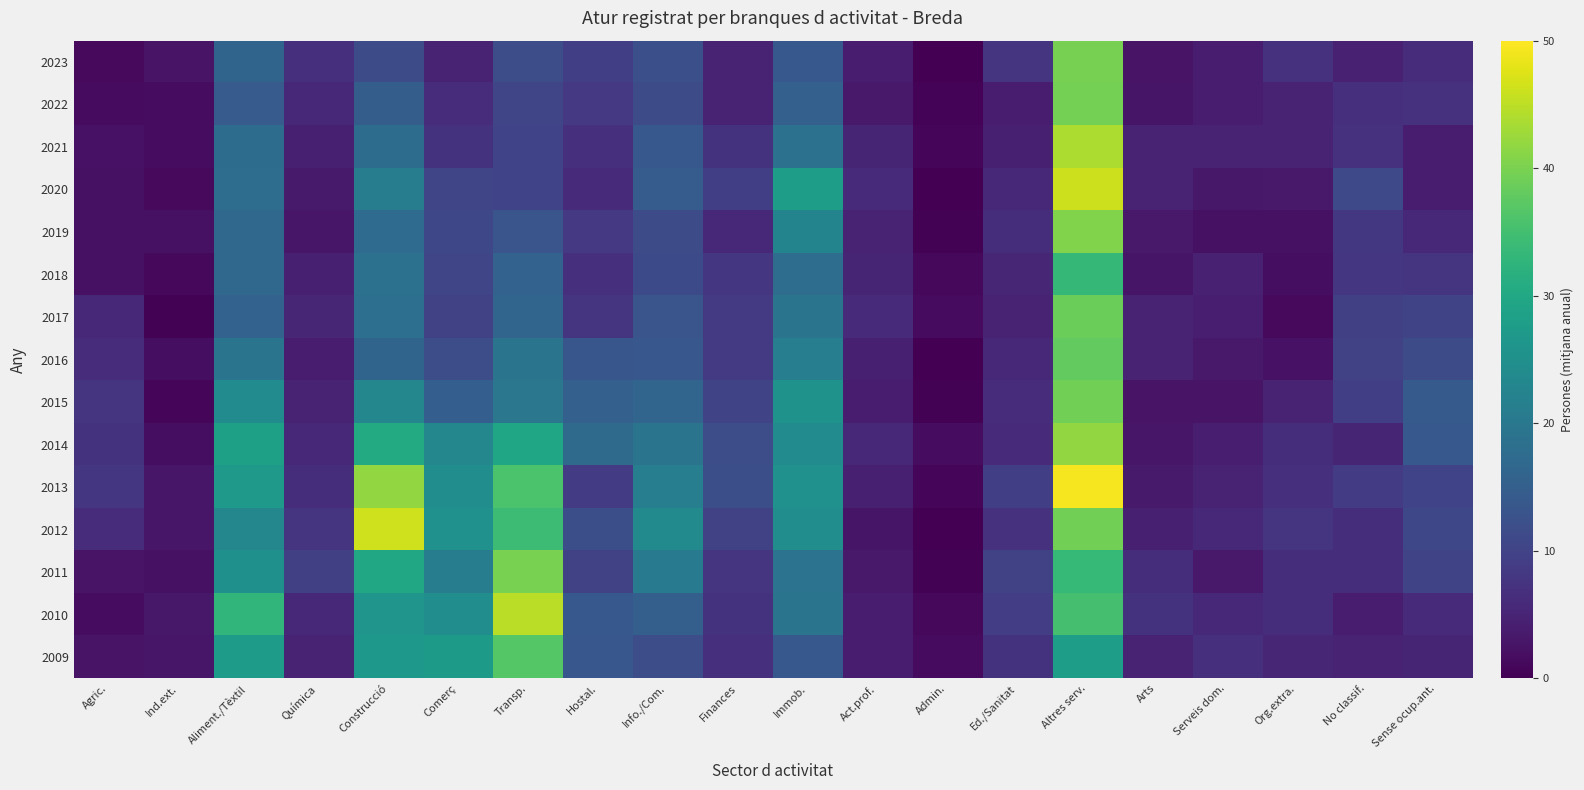

Reading right to left, what are all the values shown in this chart?

2023: Sense ocup.ant.=6.3	No classif.=4.6	Org.extra.=7.2	Serveis dom.=3.9	Arts=2.6	Altres serv.=39.8	Ed./Sanitat=7.8	Admin.=0.1	Act.prof.=3.9	Immob.=13.7	Finances=4.7	Info./Com.=12.3	Hostal.=9.3	Transp.=11.8	Comerç=4.8	Construcció=11.5	Química=6.9	Aliment./Tèxtil=16.2	Ind.ext.=2.7	Agric.=1.2
2022: Sense ocup.ant.=7.2	No classif.=6.7	Org.extra.=4.8	Serveis dom.=3.8	Arts=2.9	Altres serv.=39.6	Ed./Sanitat=3.8	Admin.=0.5	Act.prof.=3.4	Immob.=15.3	Finances=4.8	Info./Com.=11.7	Hostal.=8.3	Transp.=10.5	Comerç=6.3	Construcció=14.8	Química=5.6	Aliment./Tèxtil=14.4	Ind.ext.=1.6	Agric.=1.4
2021: Sense ocup.ant.=4.0	No classif.=7.1	Org.extra.=4.8	Serveis dom.=4.8	Arts=4.7	Altres serv.=43.8	Ed./Sanitat=4.4	Admin.=0.7	Act.prof.=5.1	Immob.=18.8	Finances=7.3	Info./Com.=13.8	Hostal.=6.8	Transp.=10.0	Comerç=7.4	Construcció=17.7	Química=4.3	Aliment./Tèxtil=17.7	Ind.ext.=1.6	Agric.=2.4
2020: Sense ocup.ant.=3.8	No classif.=11.1	Org.extra.=3.5	Serveis dom.=3.2	Arts=4.8	Altres serv.=46.1	Ed./Sanitat=5.8	Admin.=0.0	Act.prof.=6.2	Immob.=27.9	Finances=9.3	Info./Com.=14.5	Hostal.=6.1	Transp.=10.1	Comerç=10.5	Construcció=20.9	Química=3.6	Aliment./Tèxtil=17.8	Ind.ext.=1.2	Agric.=2.3
2019: Sense ocup.ant.=5.6	No classif.=8.2	Org.extra.=2.2	Serveis dom.=2.3	Arts=3.5	Altres serv.=40.6	Ed./Sanitat=6.5	Admin.=0.3	Act.prof.=4.9	Immob.=22.5	Finances=5.6	Info./Com.=11.6	Hostal.=8.3	Transp.=13.2	Comerç=10.8	Construcció=17.4	Química=3.1	Aliment./Tèxtil=16.7	Ind.ext.=2.3	Agric.=2.3
2018: Sense ocup.ant.=7.8	No classif.=8.0	Org.extra.=1.8	Serveis dom.=4.5	Arts=2.8	Altres serv.=33.3	Ed./Sanitat=5.3	Admin.=1.0	Act.prof.=5.2	Immob.=17.9	Finances=7.9	Info./Com.=11.3	Hostal.=7.0	Transp.=15.7	Comerç=10.4	Construcció=18.7	Química=4.4	Aliment./Tèxtil=16.9	Ind.ext.=1.0	Agric.=2.2
2017: Sense ocup.ant.=10.3	No classif.=9.5	Org.extra.=1.3	Serveis dom.=4.2	Arts=4.8	Altres serv.=38.8	Ed./Sanitat=4.8	Admin.=1.5	Act.prof.=6.1	Immob.=19.3	Finances=8.5	Info./Com.=13.2	Hostal.=7.8	Transp.=16.3	Comerç=9.8	Construcció=18.3	Química=5.3	Aliment./Tèxtil=15.8	Ind.ext.=0.3	Agric.=5.7
2016: Sense ocup.ant.=11.4	No classif.=9.6	Org.extra.=2.4	Serveis dom.=3.4	Arts=4.7	Altres serv.=37.9	Ed./Sanitat=5.5	Admin.=0.1	Act.prof.=4.3	Immob.=21.3	Finances=8.5	Info./Com.=13.6	Hostal.=13.4	Transp.=19.2	Comerç=11.9	Construcció=16.2	Química=4.1	Aliment./Tèxtil=19.3	Ind.ext.=1.8	Agric.=6.4
2015: Sense ocup.ant.=14.2	No classif.=9.2	Org.extra.=4.9	Serveis dom.=2.7	Arts=2.7	Altres serv.=39.3	Ed./Sanitat=6.3	Admin.=0.3	Act.prof.=4.1	Immob.=25.7	Finances=10.3	Info./Com.=16.3	Hostal.=15.3	Transp.=19.8	Comerç=15.0	Construcció=23.2	Química=5.0	Aliment./Tèxtil=24.2	Ind.ext.=0.8	Agric.=7.8
2014: Sense ocup.ant.=13.8	No classif.=5.1	Org.extra.=6.5	Serveis dom.=4.2	Arts=3.1	Altres serv.=41.8	Ed./Sanitat=6.0	Admin.=1.6	Act.prof.=5.5	Immob.=24.1	Finances=11.8	Info./Com.=19.3	Hostal.=17.3	Transp.=29.3	Comerç=23.1	Construcció=30.6	Química=5.8	Aliment./Tèxtil=28.5	Ind.ext.=1.8	Agric.=7.4
2013: Sense ocup.ant.=10.1	No classif.=8.8	Org.extra.=6.8	Serveis dom.=4.9	Arts=3.7	Altres serv.=49.4	Ed./Sanitat=9.2	Admin.=0.7	Act.prof.=4.4	Immob.=25.2	Finances=12.0	Info./Com.=21.3	Hostal.=8.8	Transp.=35.8	Comerç=24.5	Construcció=41.8	Química=6.5	Aliment./Tèxtil=26.9	Ind.ext.=3.1	Agric.=7.9
2012: Sense ocup.ant.=10.8	No classif.=6.6	Org.extra.=7.5	Serveis dom.=5.8	Arts=4.4	Altres serv.=39.3	Ed./Sanitat=7.2	Admin.=0.0	Act.prof.=2.8	Immob.=24.5	Finances=9.8	Info./Com.=23.7	Hostal.=12.1	Transp.=34.2	Comerç=25.2	Construcció=46.3	Química=7.8	Aliment./Tèxtil=23.2	Ind.ext.=3.1	Agric.=6.3
2011: Sense ocup.ant.=10.3	No classif.=6.6	Org.extra.=6.6	Serveis dom.=3.5	Arts=6.6	Altres serv.=33.5	Ed./Sanitat=9.6	Admin.=0.2	Act.prof.=3.4	Immob.=19.0	Finances=7.6	Info./Com.=20.6	Hostal.=9.7	Transp.=39.9	Comerç=21.0	Construcció=30.0	Química=9.4	Aliment./Tèxtil=25.0	Ind.ext.=2.3	Agric.=2.7
2010: Sense ocup.ant.=5.9	No classif.=4.1	Org.extra.=6.6	Serveis dom.=5.5	Arts=7.3	Altres serv.=35.3	Ed./Sanitat=9.1	Admin.=1.0	Act.prof.=4.1	Immob.=19.3	Finances=7.3	Info./Com.=15.1	Hostal.=13.8	Transp.=44.8	Comerç=24.5	Construcció=26.1	Química=5.6	Aliment./Tèxtil=33.0	Ind.ext.=3.3	Agric.=1.7
2009: Sense ocup.ant.=5.2	No classif.=4.8	Org.extra.=5.3	Serveis dom.=6.7	Arts=4.9	Altres serv.=27.8	Ed./Sanitat=7.3	Admin.=1.5	Act.prof.=4.1	Immob.=13.8	Finances=6.8	Info./Com.=11.8	Hostal.=13.6	Transp.=36.8	Comerç=27.2	Construcció=26.6	Química=4.9	Aliment./Tèxtil=27.5	Ind.ext.=3.0	Agric.=2.6